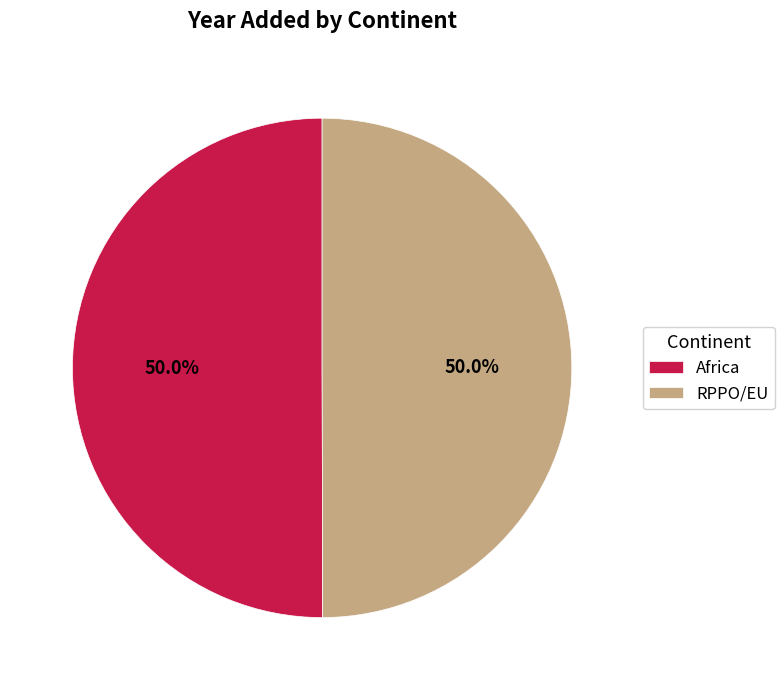

To the nearest percent, what portion does RPPO/EU represent?

50%